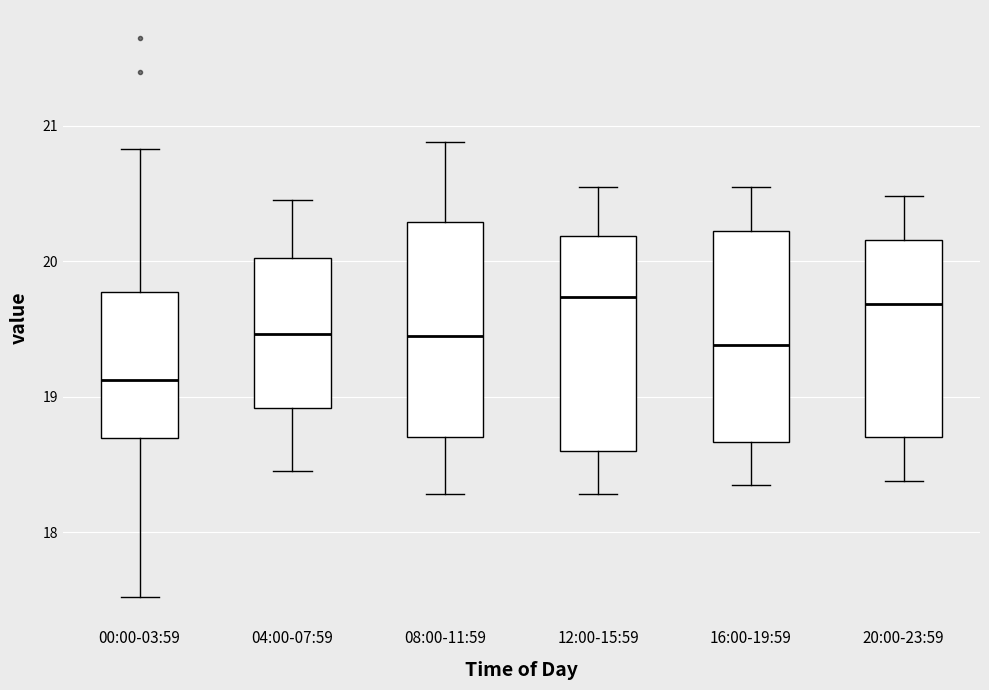

Where does the lower whisker of the box for 00:00-03:59 end on the y-axis? The values are not printed on the chart, so give them approximately, as read against the axis.

17.5